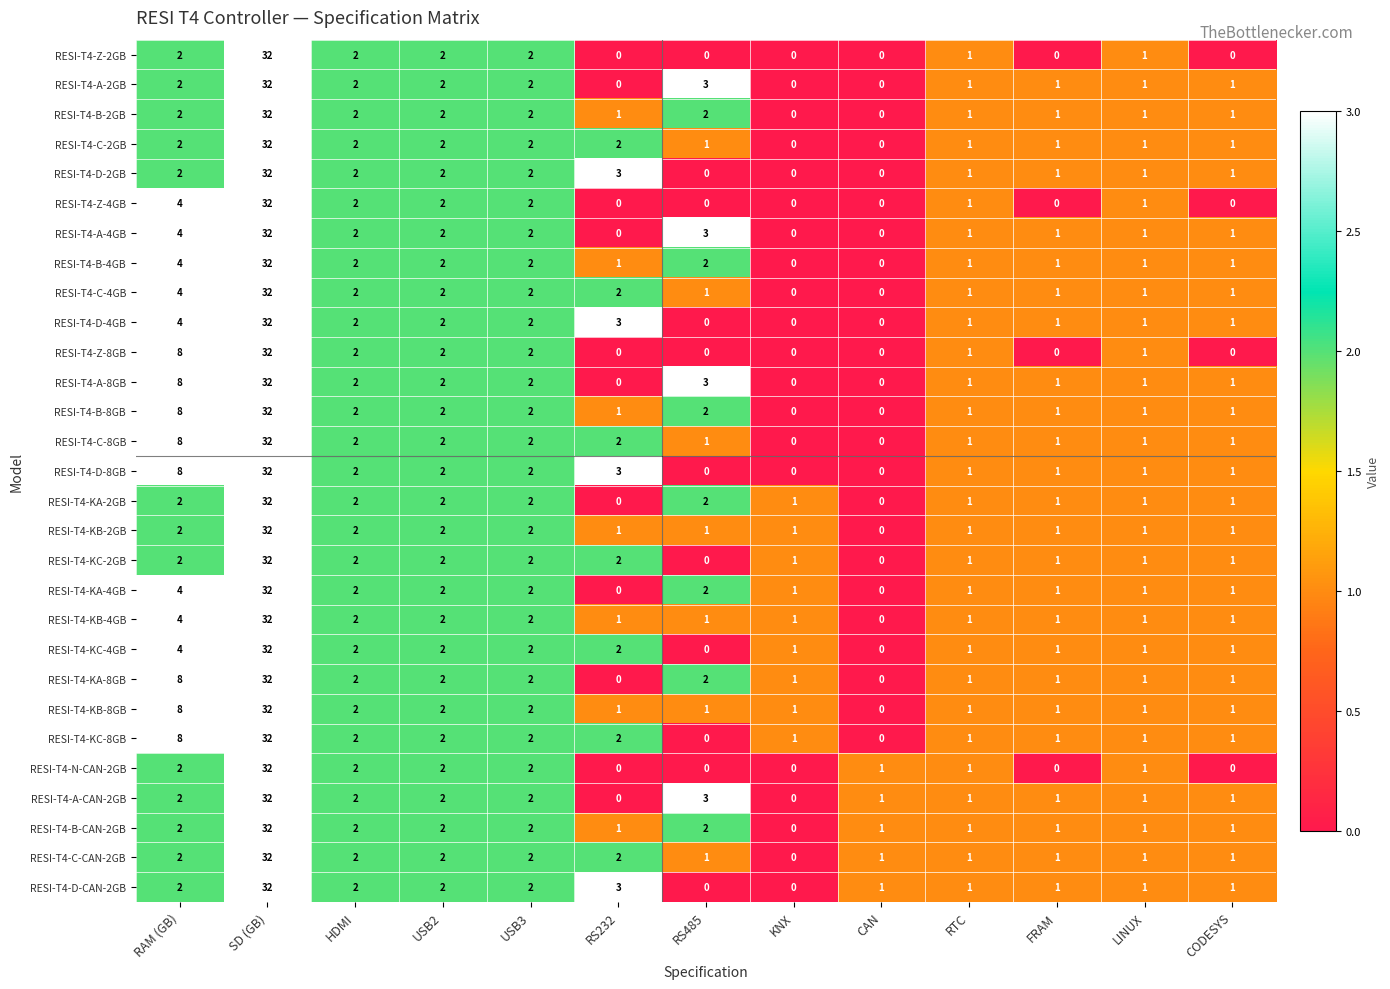

At which label does RESI-T4-B-CAN-2GB first exceed 1?

RAM (GB)